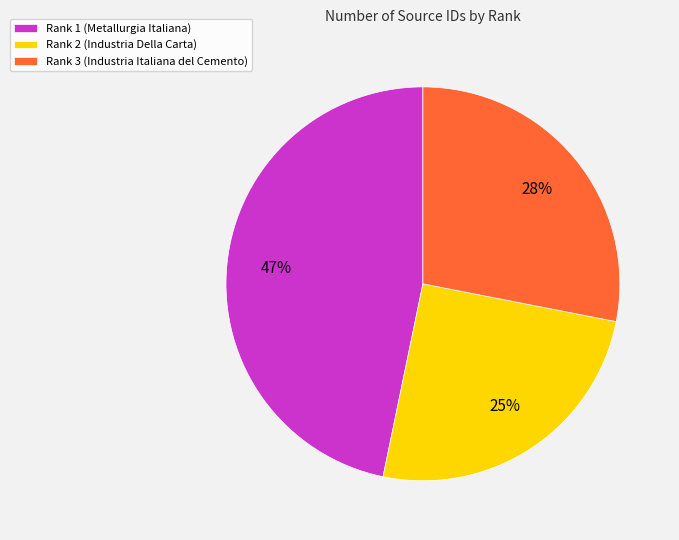

What percentage is the Rank 1 (Metallurgia Italiana) slice, to the nearest percent?

47%